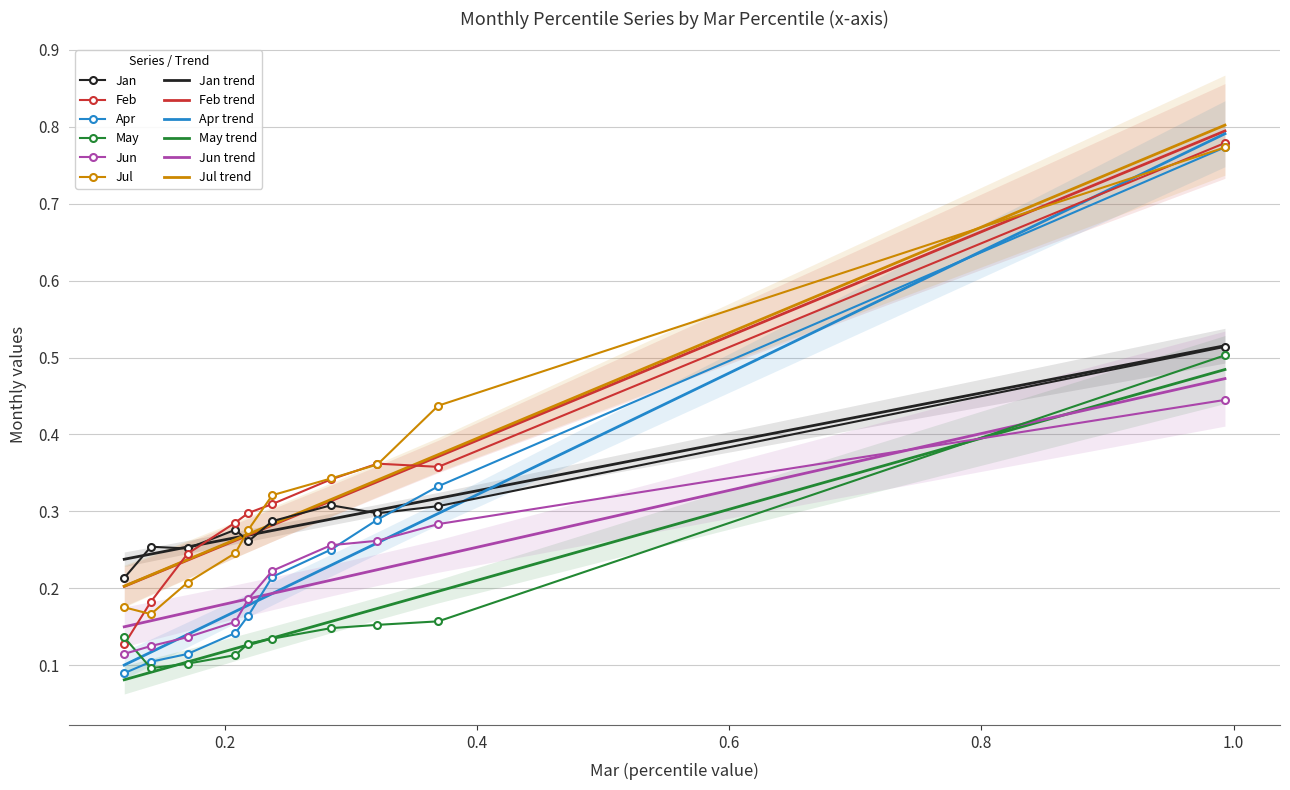

The Jan series shows 0.3 at pct85. True or false?

True